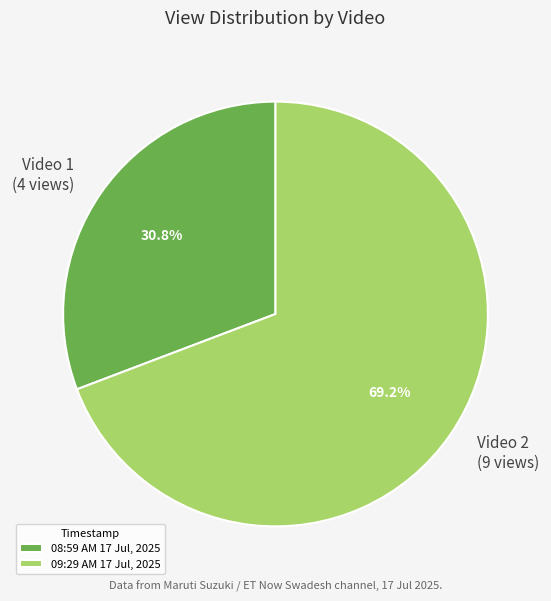

Which category has the biggest portion of the pie?

09:29 AM 17 Jul, 2025